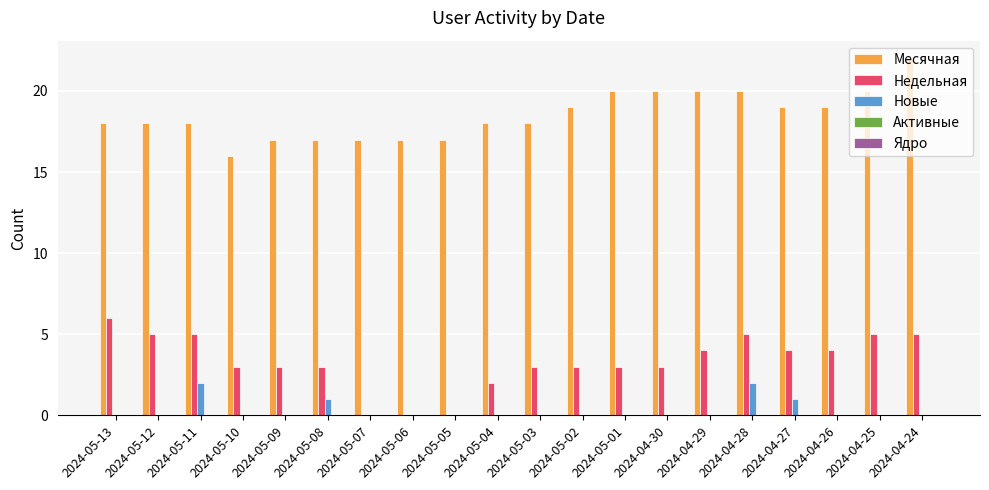

Between 2024-05-04 and 2024-04-24, which series saw the biggest shift?

Месячная